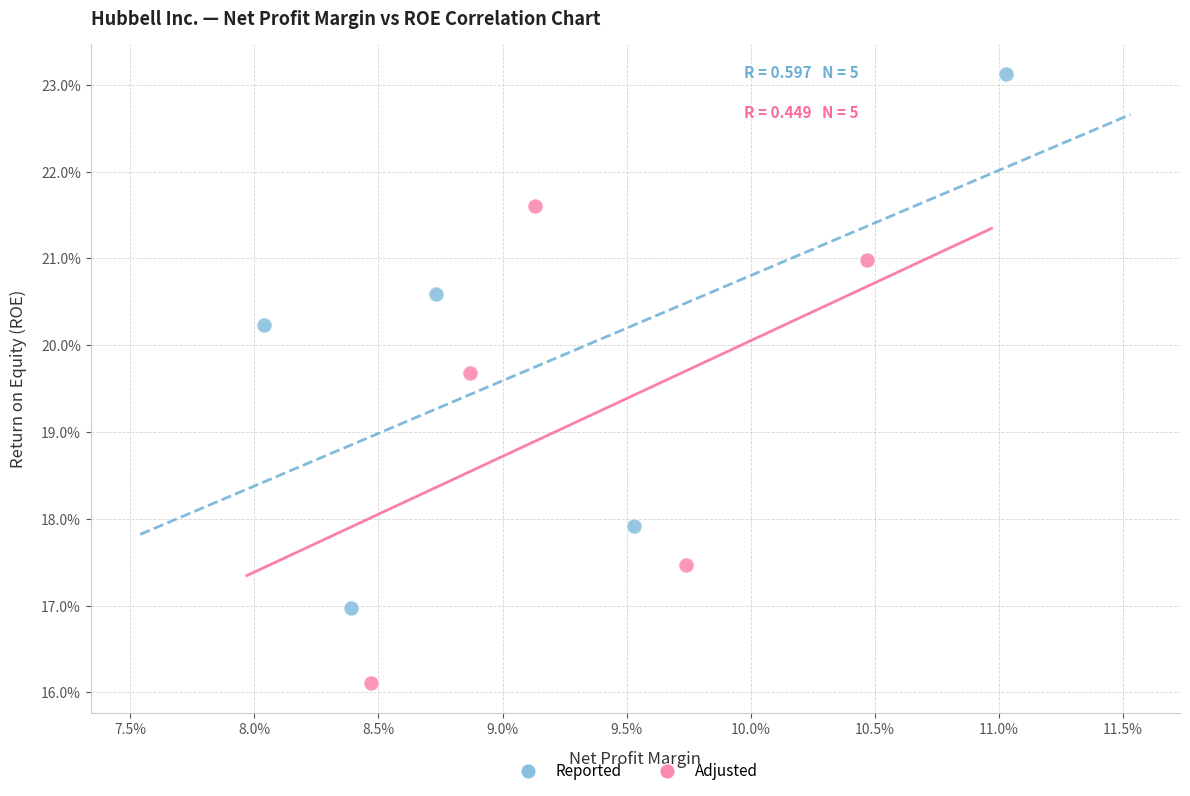

Which series contains the highest Y value?

Reported